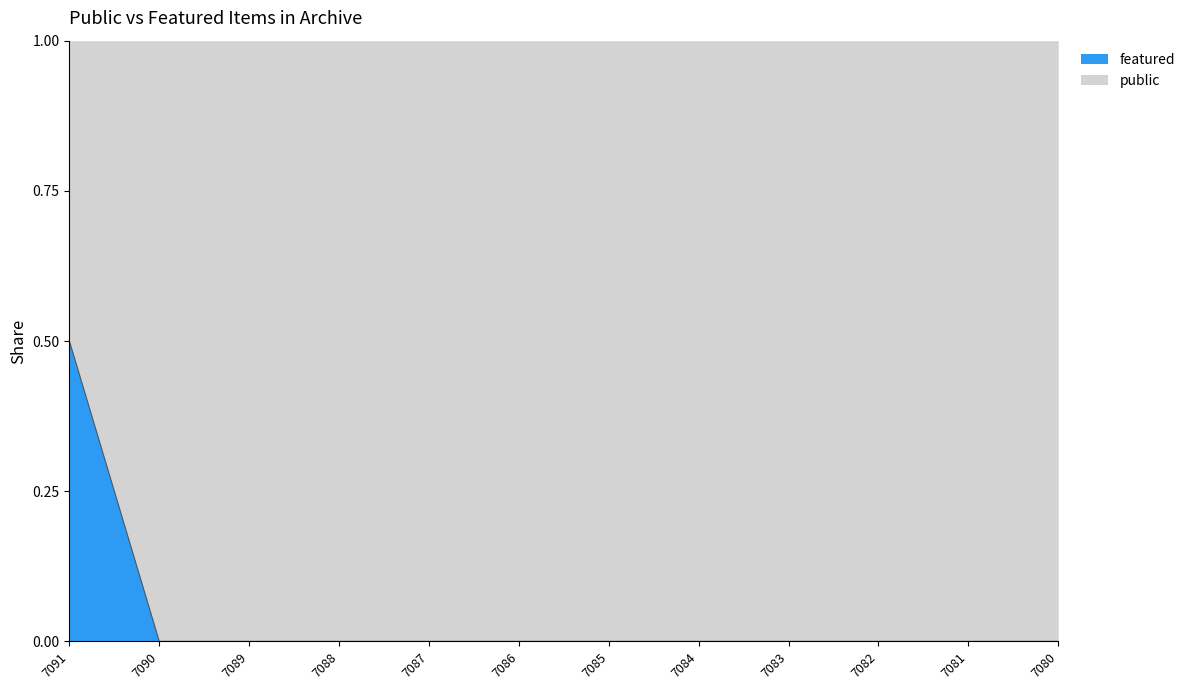

Does the chart display data point markers on the line(s)?

No